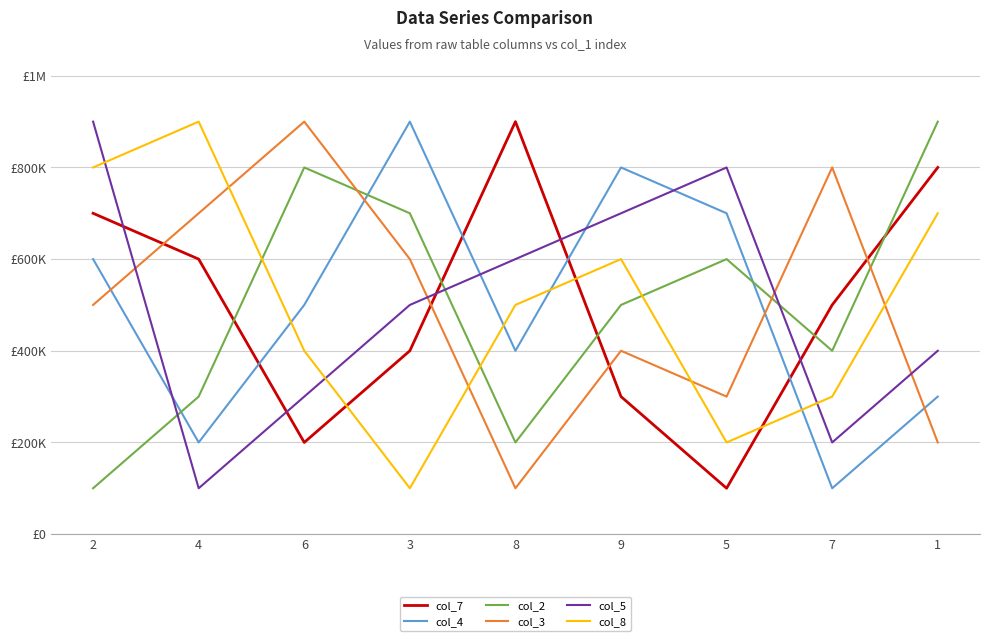

How many data points in col_3 are above 500000?

4